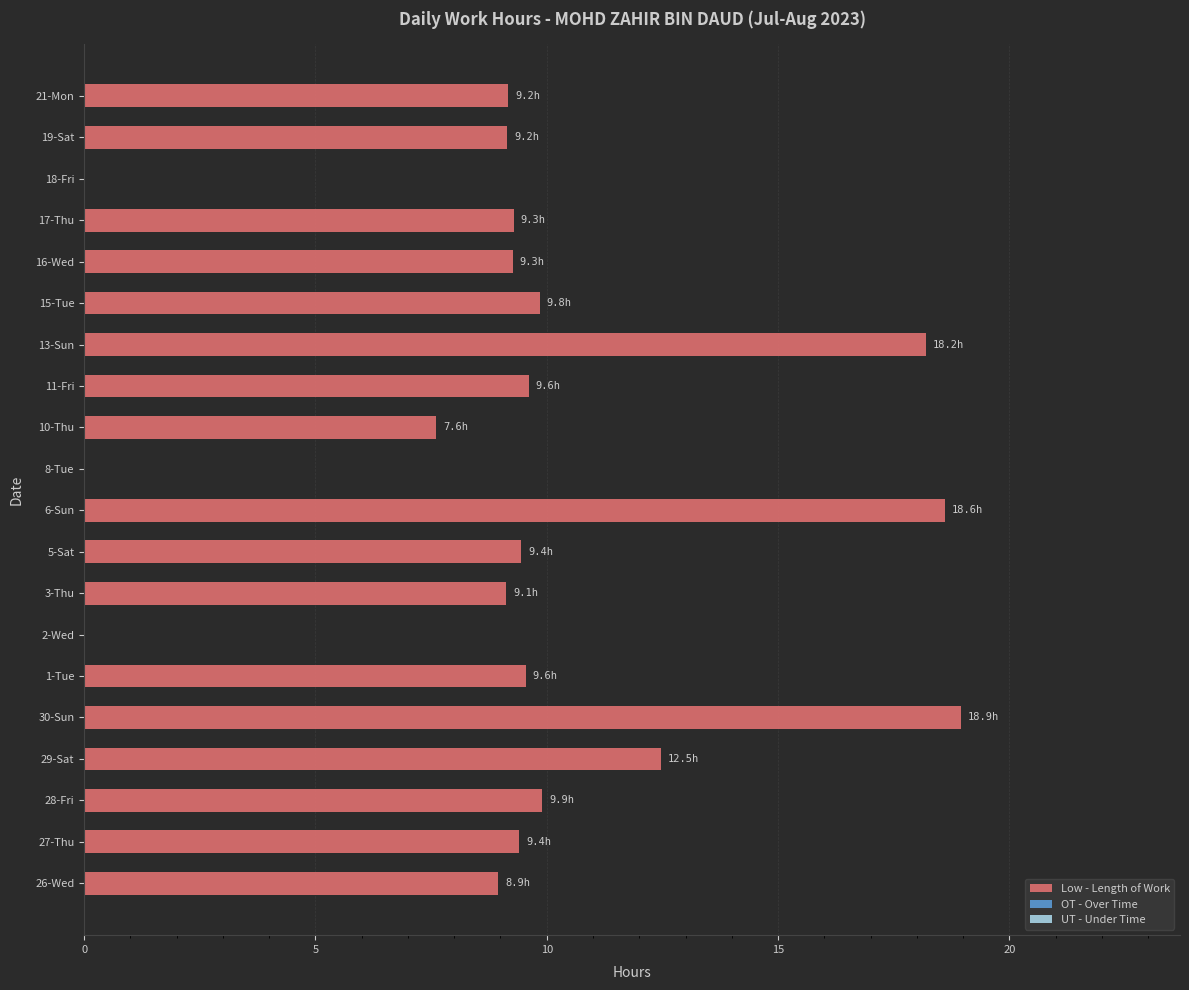

The value at 17-Thu is 9.3. True or false?

True